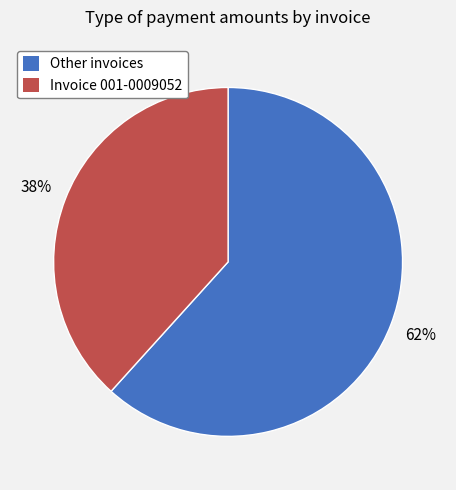

Do Other invoices and Invoice 001-0009052 together represent more than half of the pie?

Yes